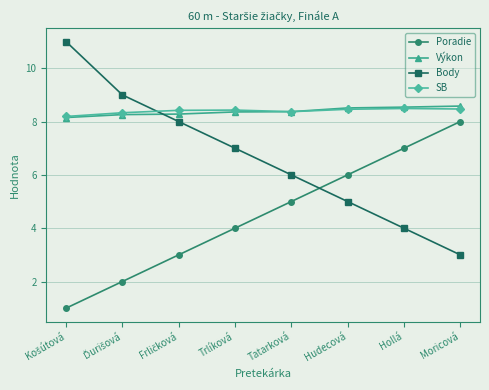

Does the chart display data point markers on the line(s)?

Yes